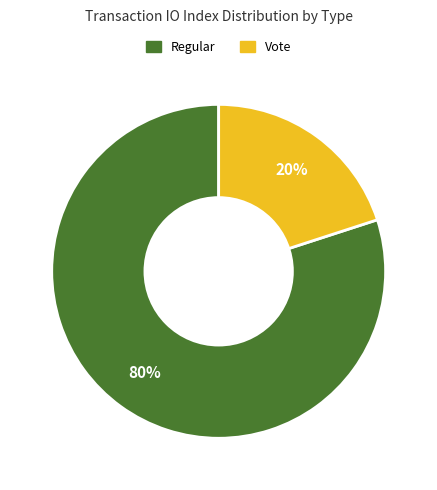

To the nearest percent, what portion does Regular represent?

80%